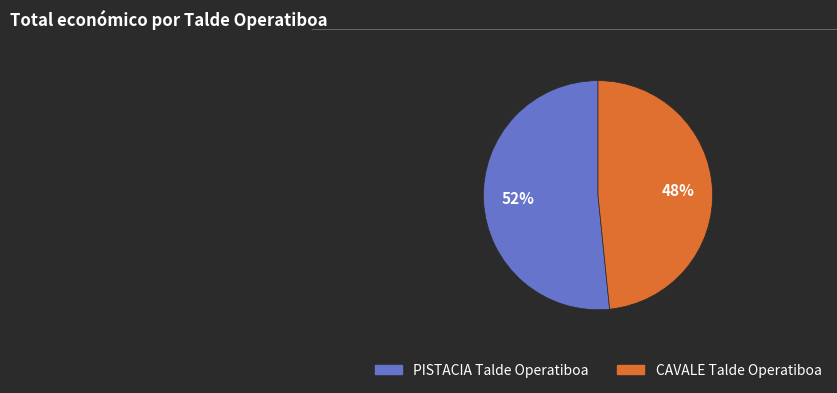

Which has a higher value, PISTACIA Talde Operatiboa or CAVALE Talde Operatiboa?

PISTACIA Talde Operatiboa